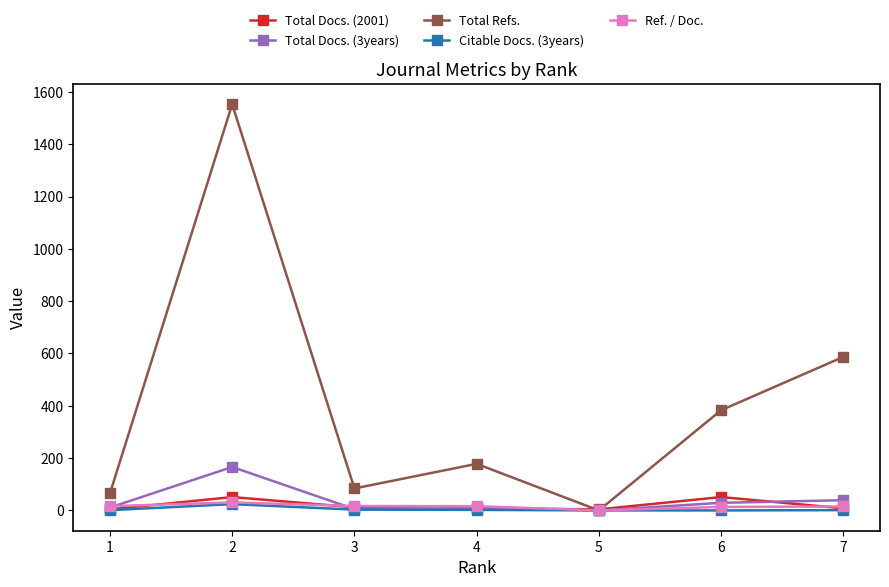

How many positive values does the Ref. / Doc. series have?

6